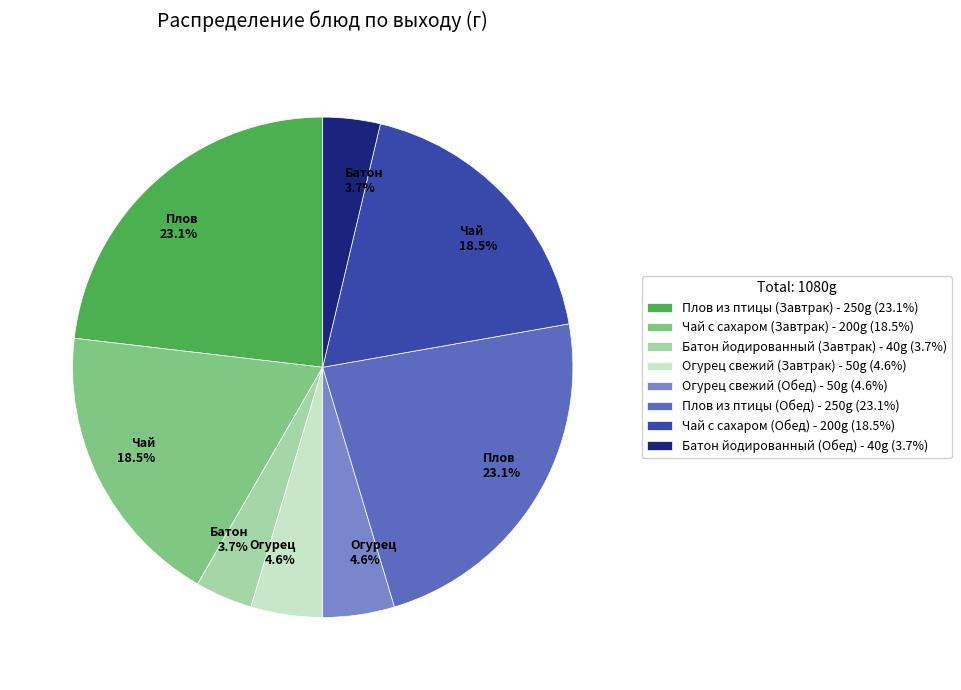

To the nearest percent, what is the difference between the largest and smallest slice percentages?

19%